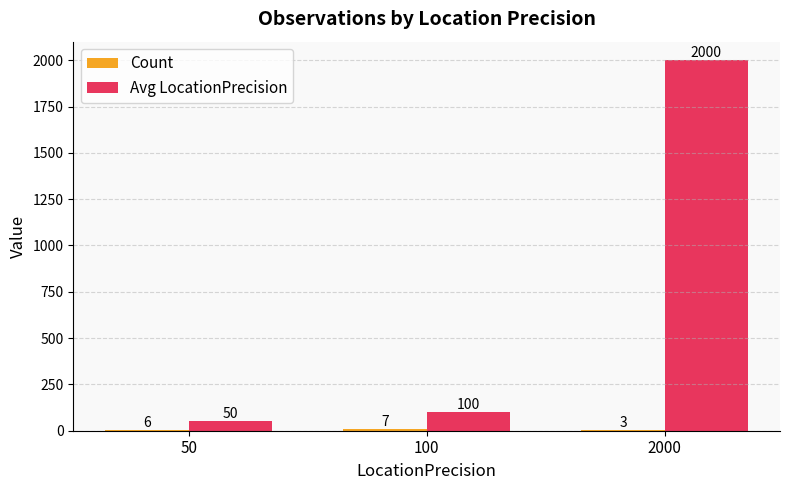

Between 50 and 2000, which series saw the biggest shift?

Avg LocationPrecision